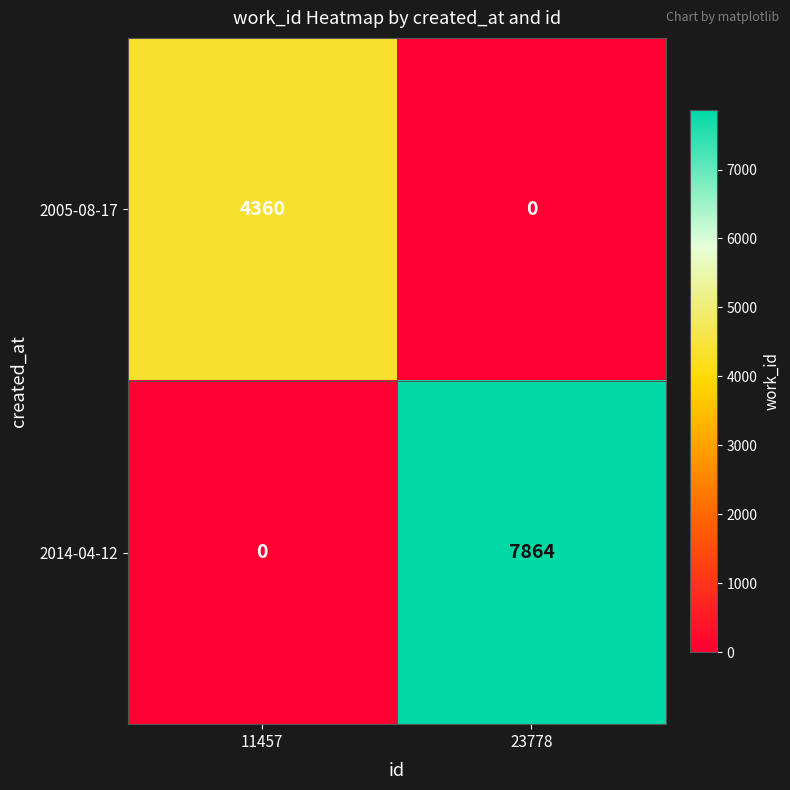

How many data points does each series have?

2